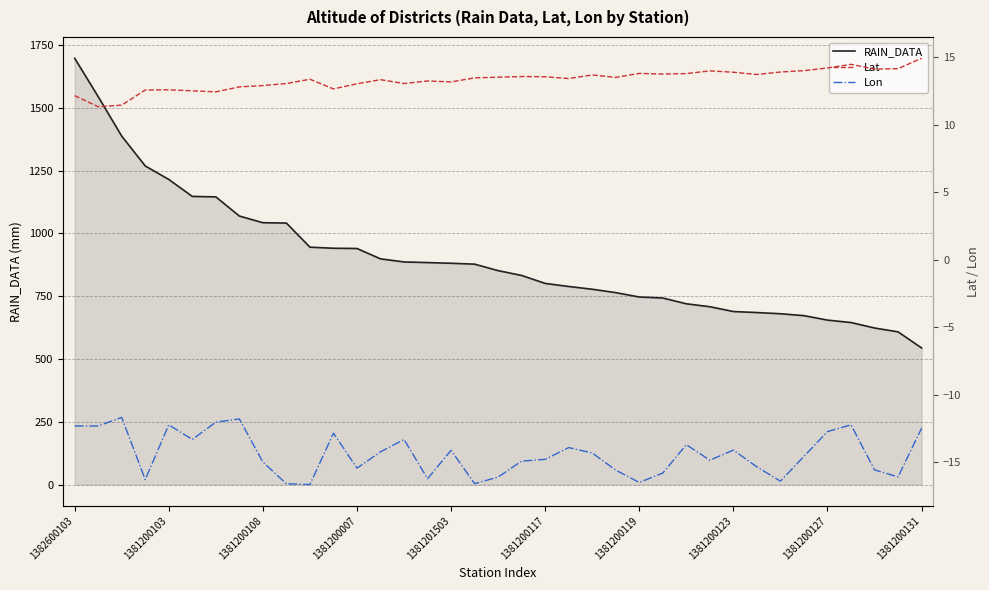

True or false: RAIN_DATA and Lon cross at least once.

False